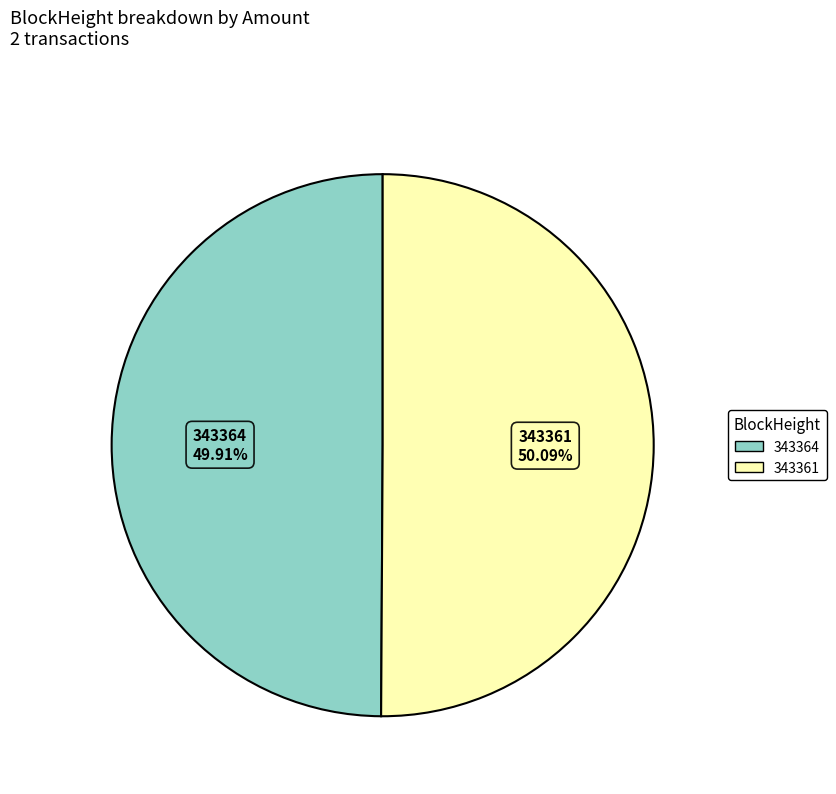

True or false: 343364 accounts for 1% of the total.

False